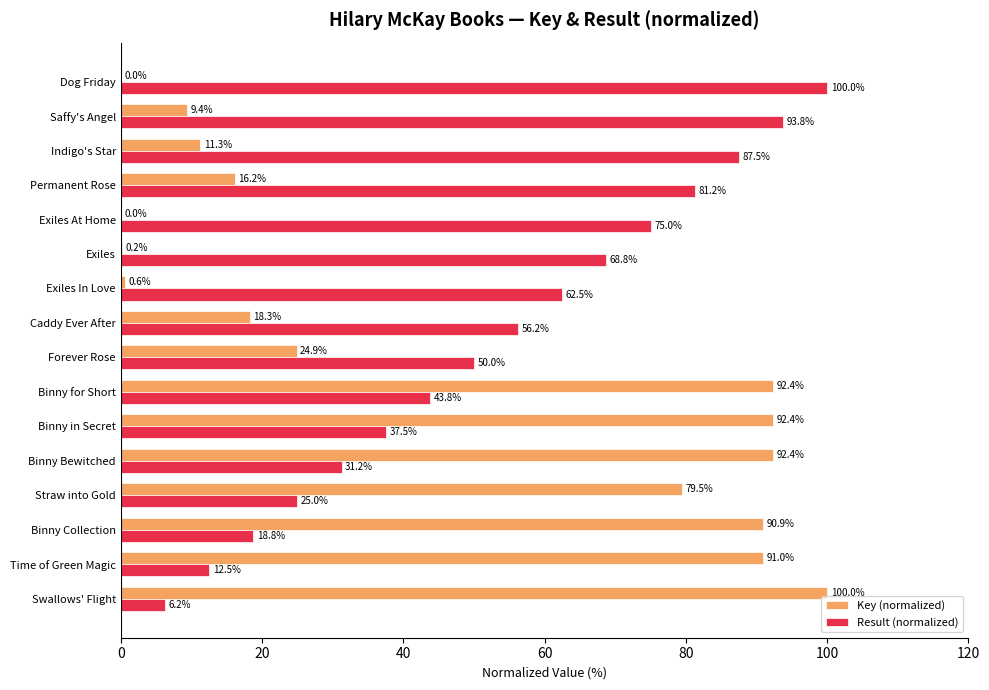

Is the value of Result (normalized) at Straw into Gold greater than the value of Key (normalized) at Permanent Rose?

Yes